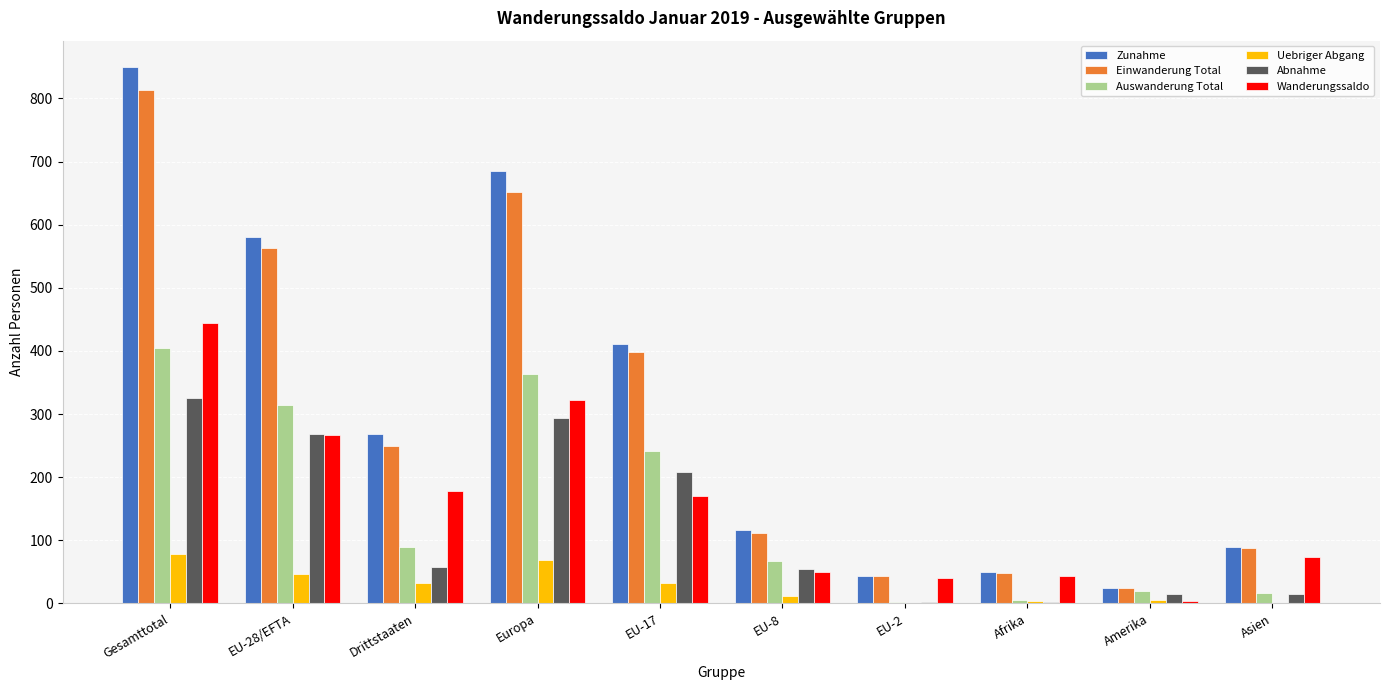

What is the difference between the Zunahme values at Europa and EU-28/EFTA?

104